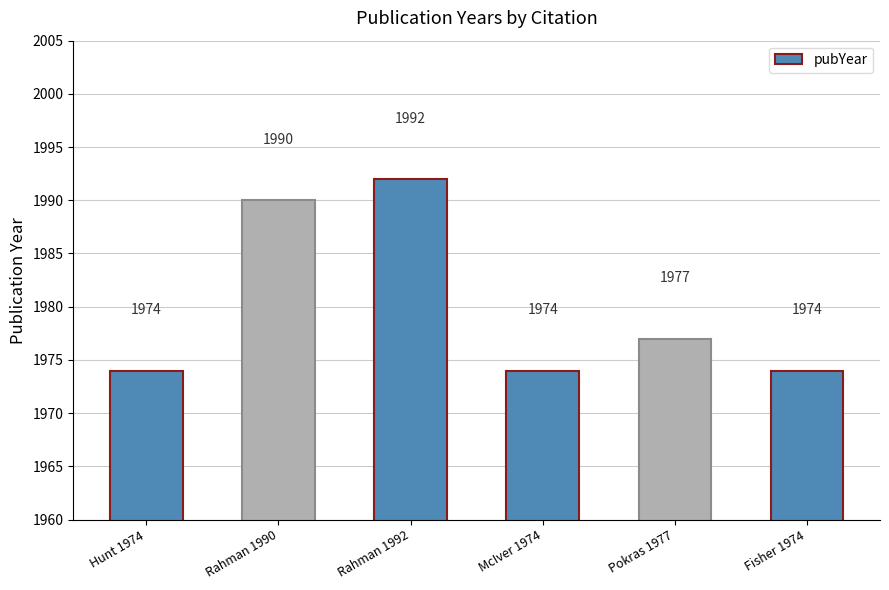

What is the maximum value shown in the chart?

1992